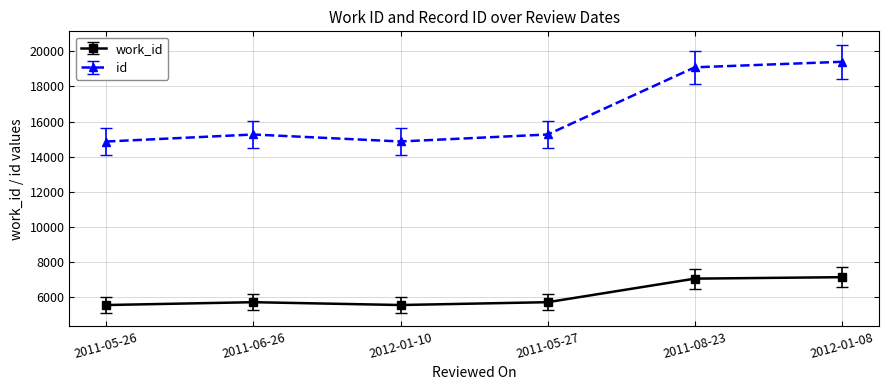

At 2012-01-08, list the series in order from largest to smallest.

id, work_id